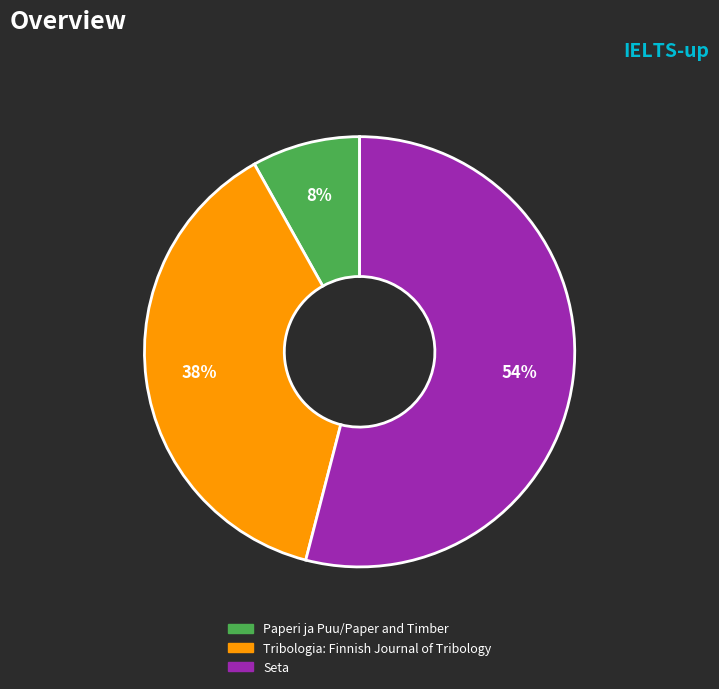

Combined, do Seta and Paperi ja Puu/Paper and Timber account for over 50%?

Yes